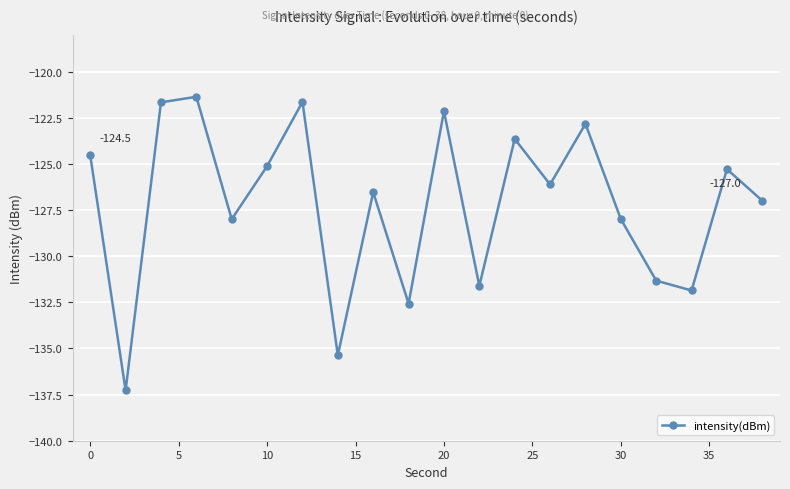

What is the value of the 1st point from the left?

-124.5